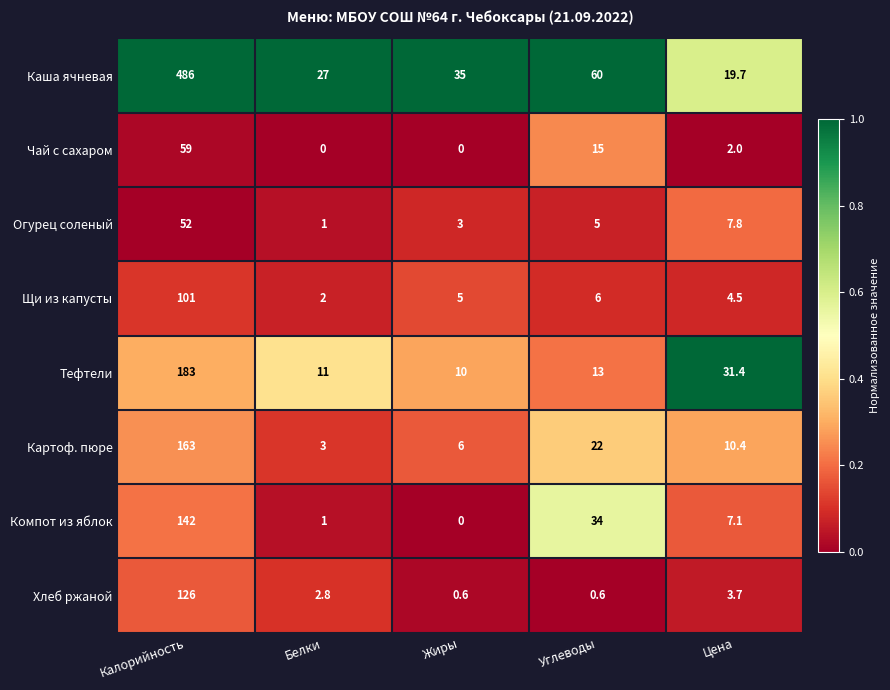

What is the difference between the Тефтели values at Жиры and Калорийность?

173.0